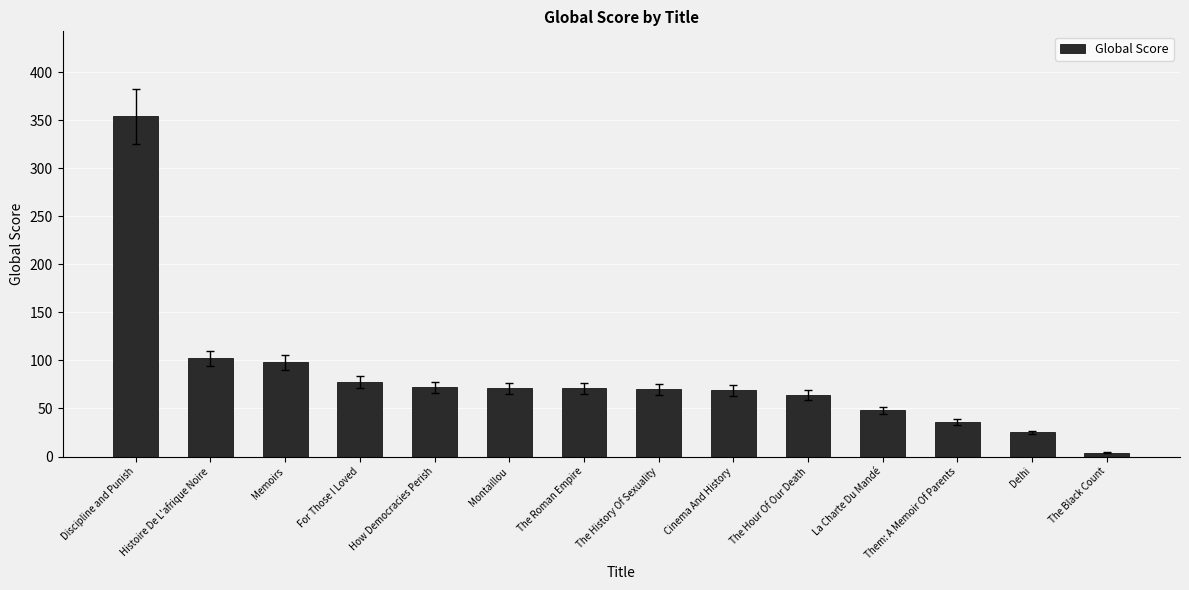

What value does the data have at Them: A Memoir Of Parents, to the nearest 5?

35